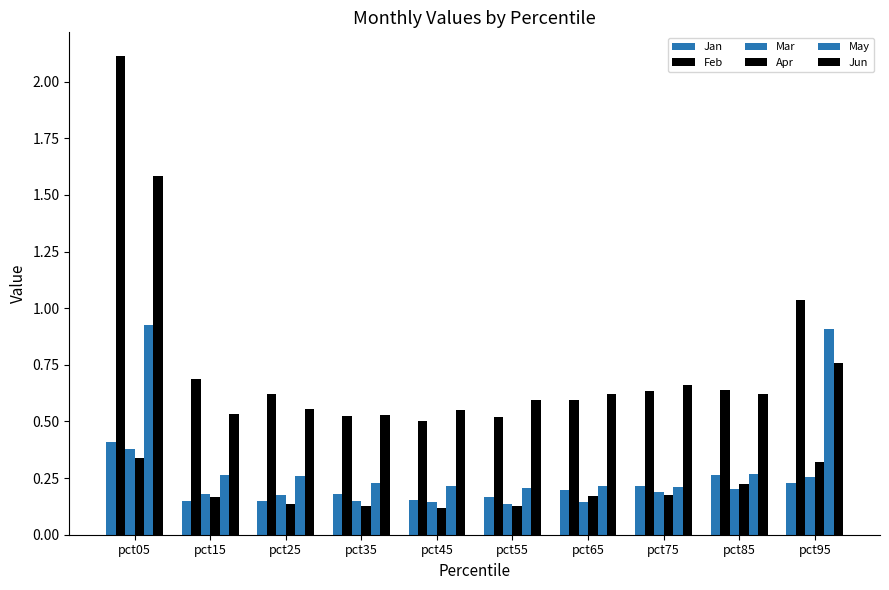

How many groups of bars are there?

10